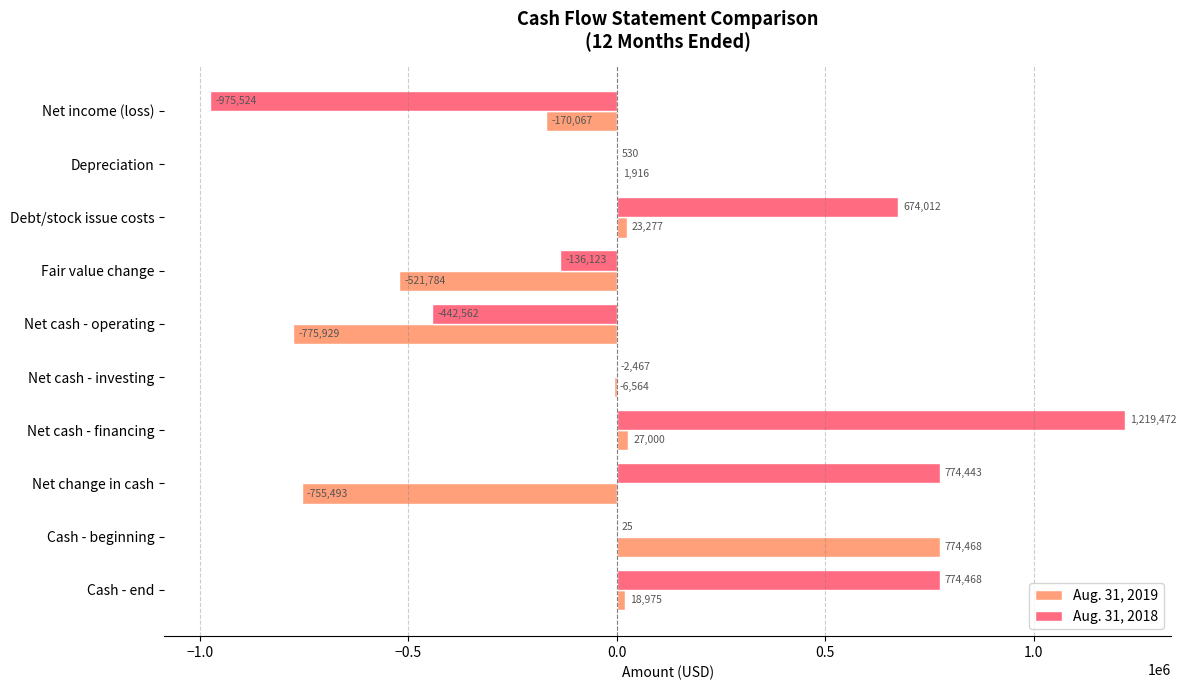

How many categories are shown in the chart?

10